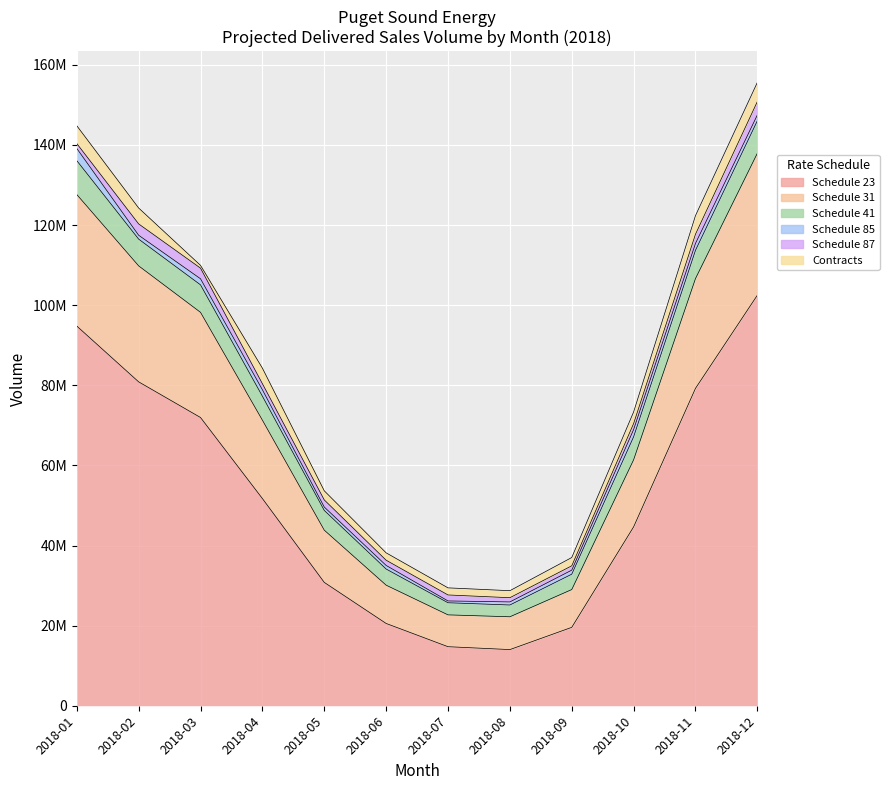

Reading left to right, extract all data points from this chart.

Schedule 23: 2018-01=94794288	2018-02=80861981	2018-03=71960741	2018-04=51730410	2018-05=30795167	2018-06=20541278	2018-07=14740047	2018-08=14018827	2018-09=19573676	2018-10=44661657	2018-11=79244239	2018-12=102502101
Schedule 31: 2018-01=32835446	2018-02=28955204	2018-03=26252552	2018-04=19565722	2018-05=13040598	2018-06=9558253	2018-07=7947534	2018-08=8190827	2018-09=9433662	2018-10=16751994	2018-11=27413893	2018-12=35450290
Schedule 41: 2018-01=8460959	2018-02=6677549	2018-03=6865576	2018-04=5980995	2018-05=4924159	2018-06=4028422	2018-07=3025635	2018-08=2941052	2018-09=3833853	2018-10=5735896	2018-11=7054105	2018-12=8110891
Schedule 85: 2018-01=3049076	2018-02=967713	2018-03=1516251	2018-04=1609644	2018-05=845519	2018-06=899693	2018-07=449098	2018-08=766466	2018-09=1011805	2018-10=1803581	2018-11=1712897	2018-12=1440898
Schedule 87: 2018-01=1222214	2018-02=2833216	2018-03=2655502	2018-04=1521273	2018-05=1781536	2018-06=1305090	2018-07=1495791	2018-08=1053082	2018-09=1080113	2018-10=1503443	2018-11=2297785	2018-12=3347354
Contracts: 2018-01=4446656	2018-02=3969172	2018-03=694886	2018-04=3875828	2018-05=2274474	2018-06=1838961	2018-07=1771276	2018-08=1753411	2018-09=2069375	2018-10=2905844	2018-11=4651599	2018-12=4779921